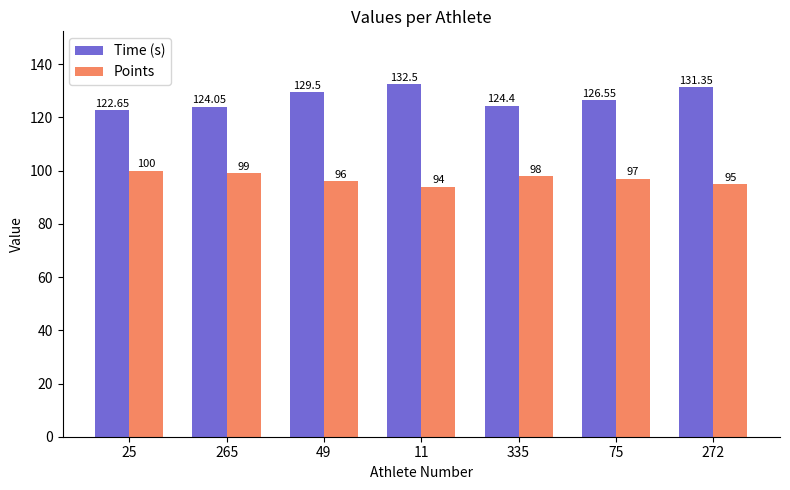

Where is Time (s) nearest to the value 127?

75